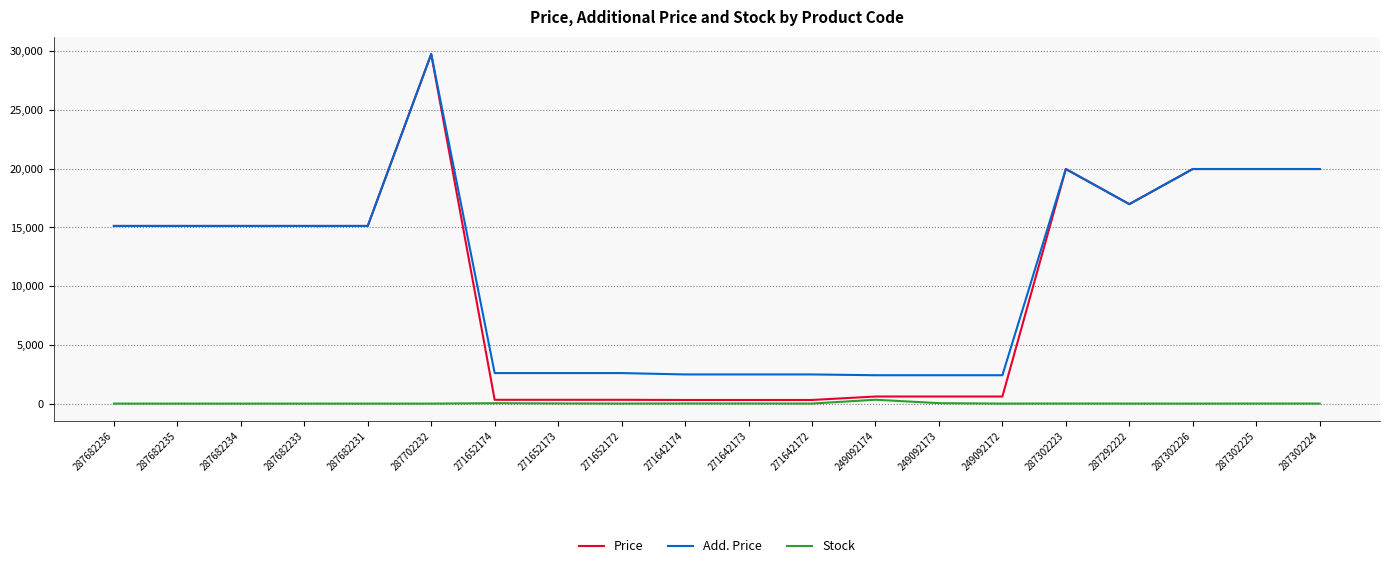

True or false: Add. Price has a value of 2414.8 at 249092172.

True